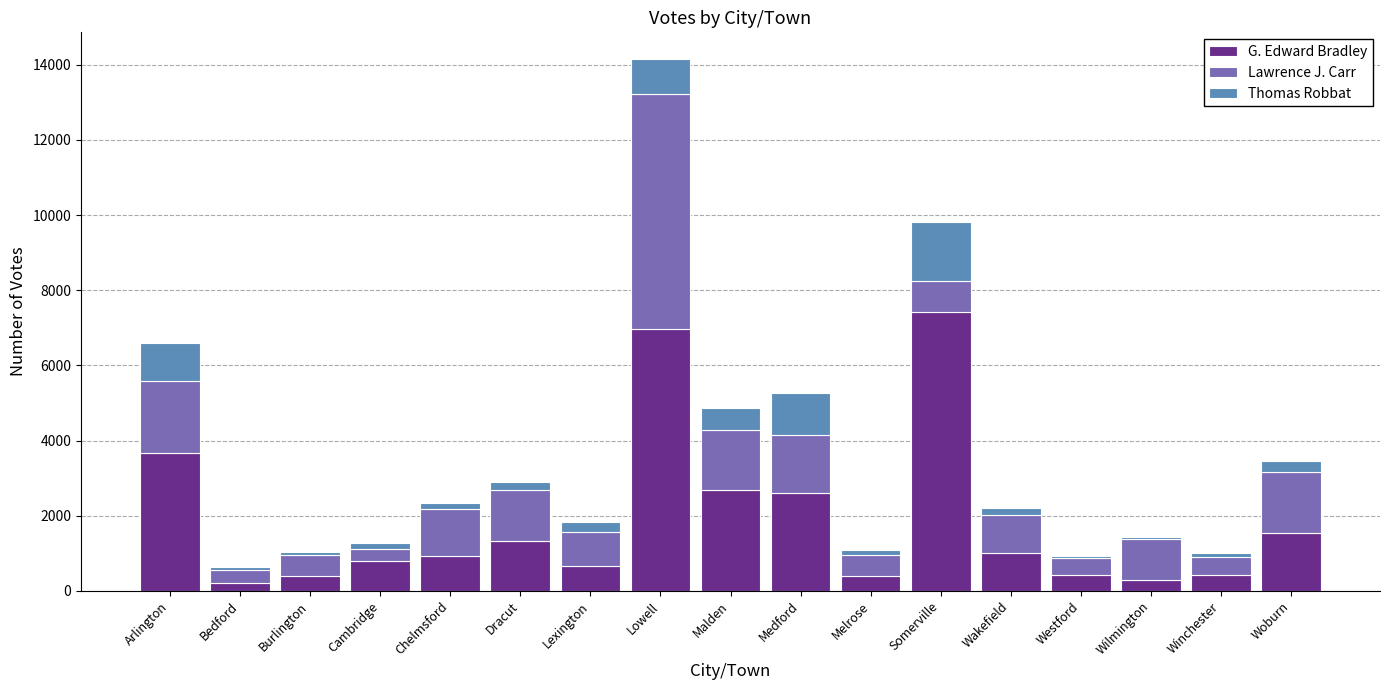

The value of G. Edward Bradley at Woburn is 2235. True or false?

False